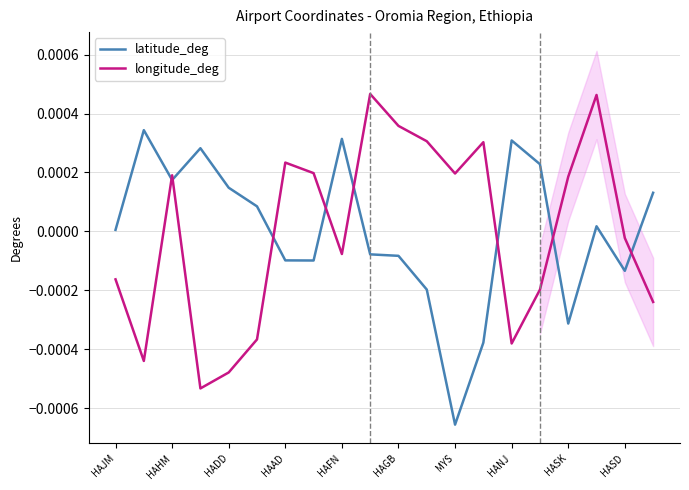

At how many categories does at least one series exceed 0?

19